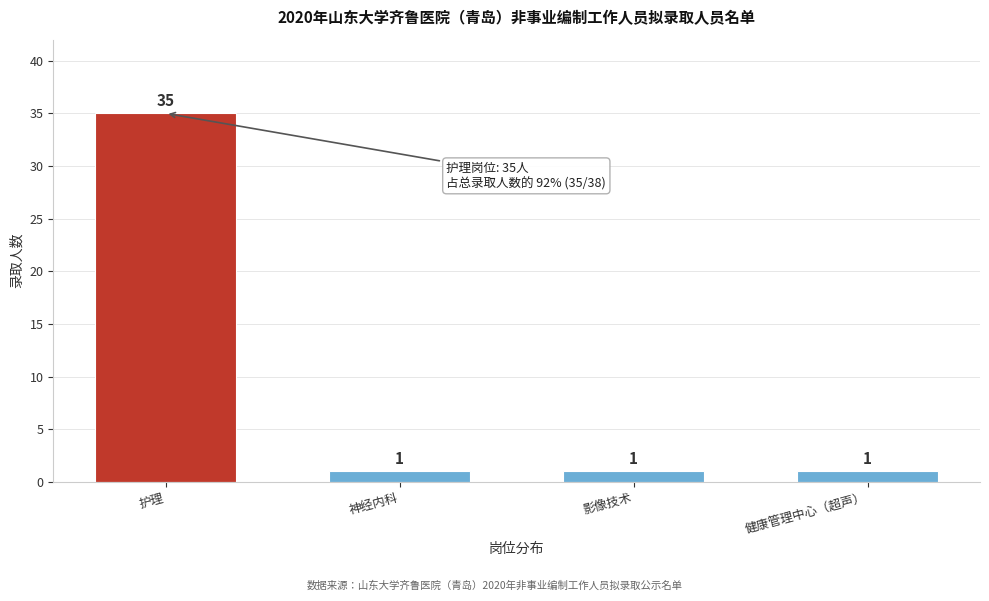

Reading left to right, what are all the values shown in this chart?

35	1	1	1